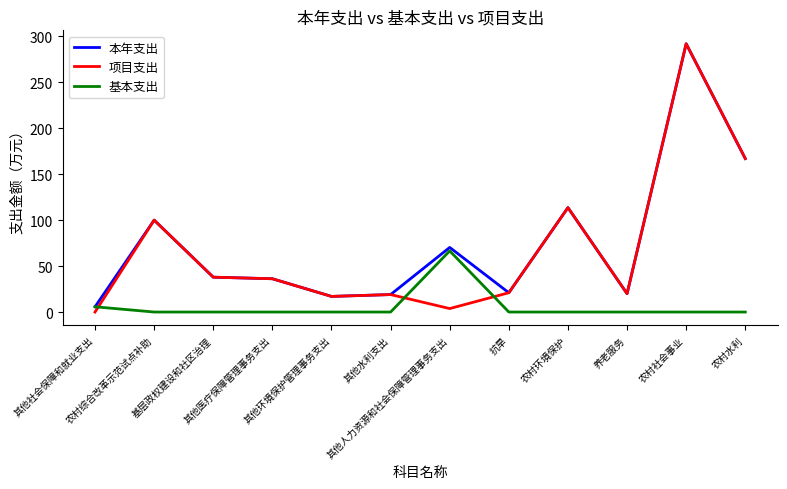

What is the highest value of the 本年支出 series?

291.9